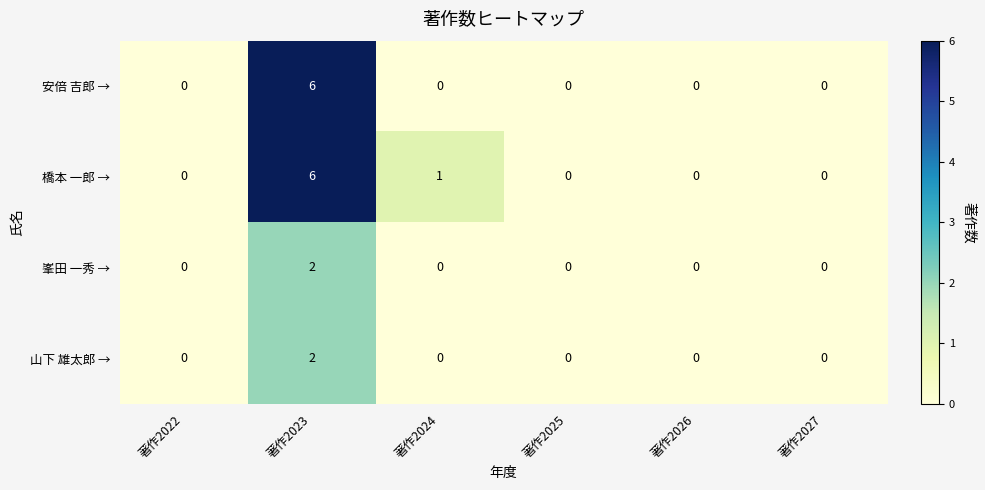

What is the difference between the maximum and second lowest values in the 橋本 一郎 → series?

6